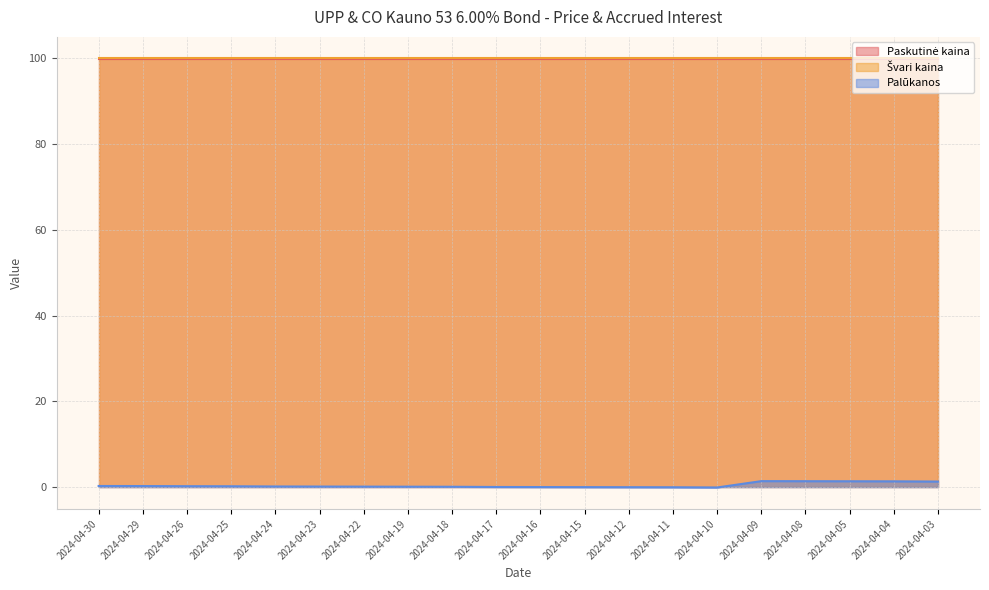

The Paskutinė kaina series shows 140.9 at 2024-04-11. True or false?

False